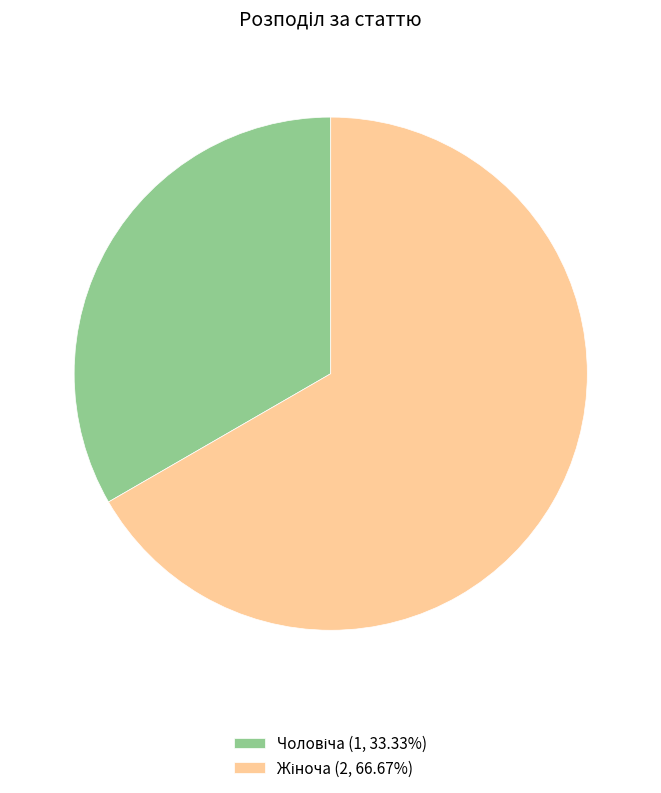

Is there a majority slice in this chart?

Yes